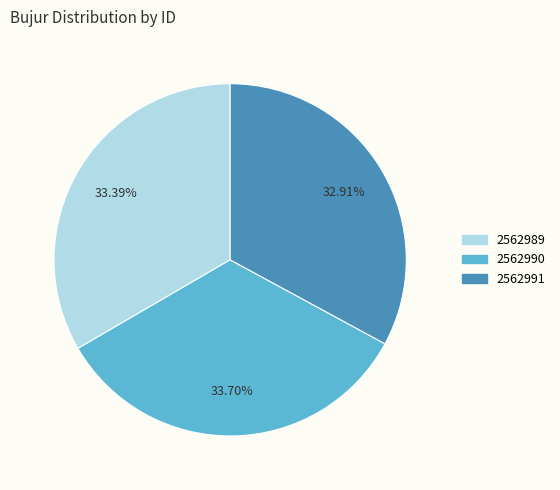

How many slices are in this pie chart?

3